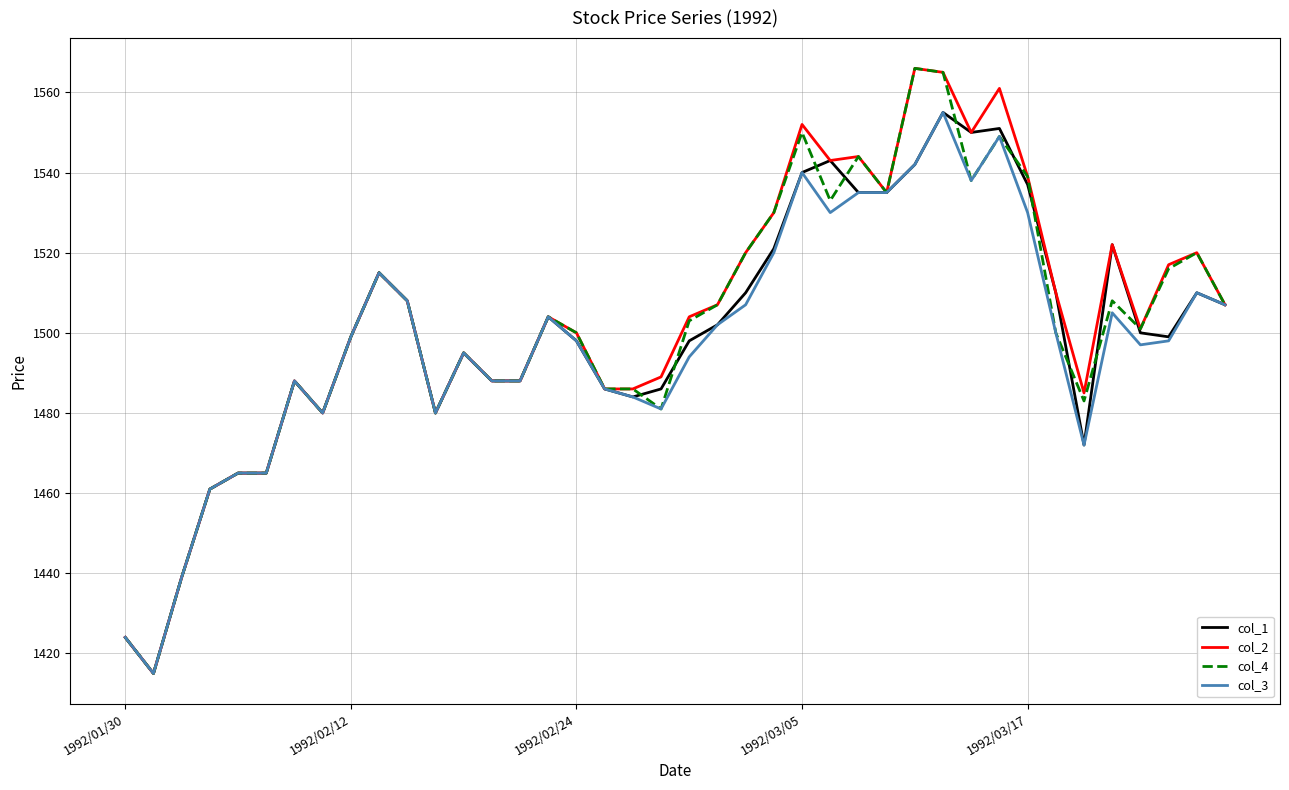

What is the minimum value shown in the chart?

1415